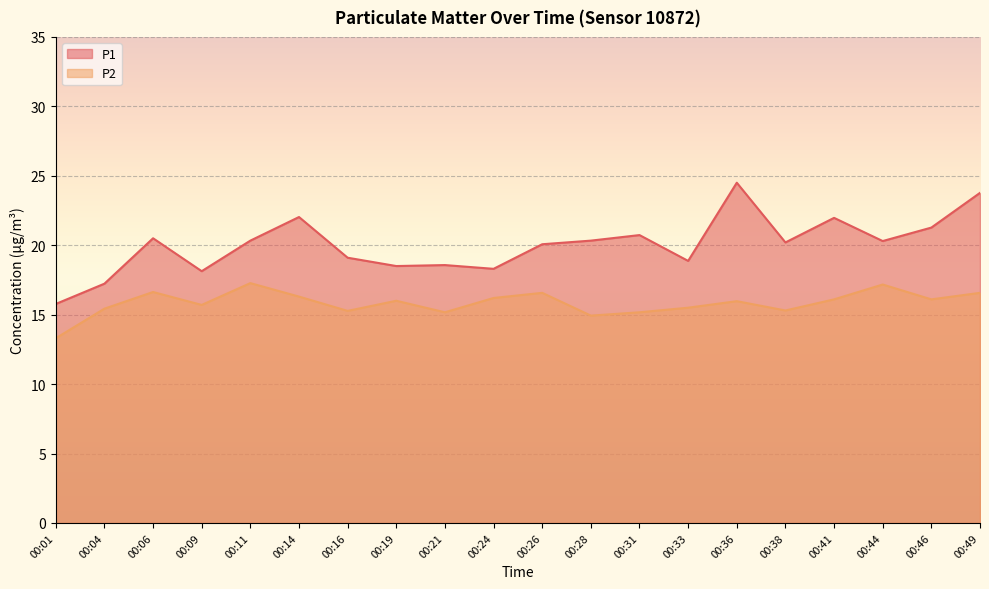

Reading left to right, transcribe all the data shown in this chart.

P1: 00:01=15.8	00:04=17.2	00:06=20.5	00:09=18.1	00:11=20.3	00:14=22.0	00:16=19.1	00:19=18.5	00:21=18.6	00:24=18.3	00:26=20.1	00:28=20.3	00:31=20.7	00:33=18.9	00:36=24.5	00:38=20.2	00:41=22.0	00:44=20.3	00:46=21.3	00:49=23.8
P2: 00:01=13.3	00:04=15.4	00:06=16.6	00:09=15.7	00:11=17.3	00:14=16.3	00:16=15.3	00:19=16.0	00:21=15.2	00:24=16.2	00:26=16.6	00:28=14.9	00:31=15.2	00:33=15.5	00:36=16.0	00:38=15.3	00:41=16.1	00:44=17.2	00:46=16.1	00:49=16.6